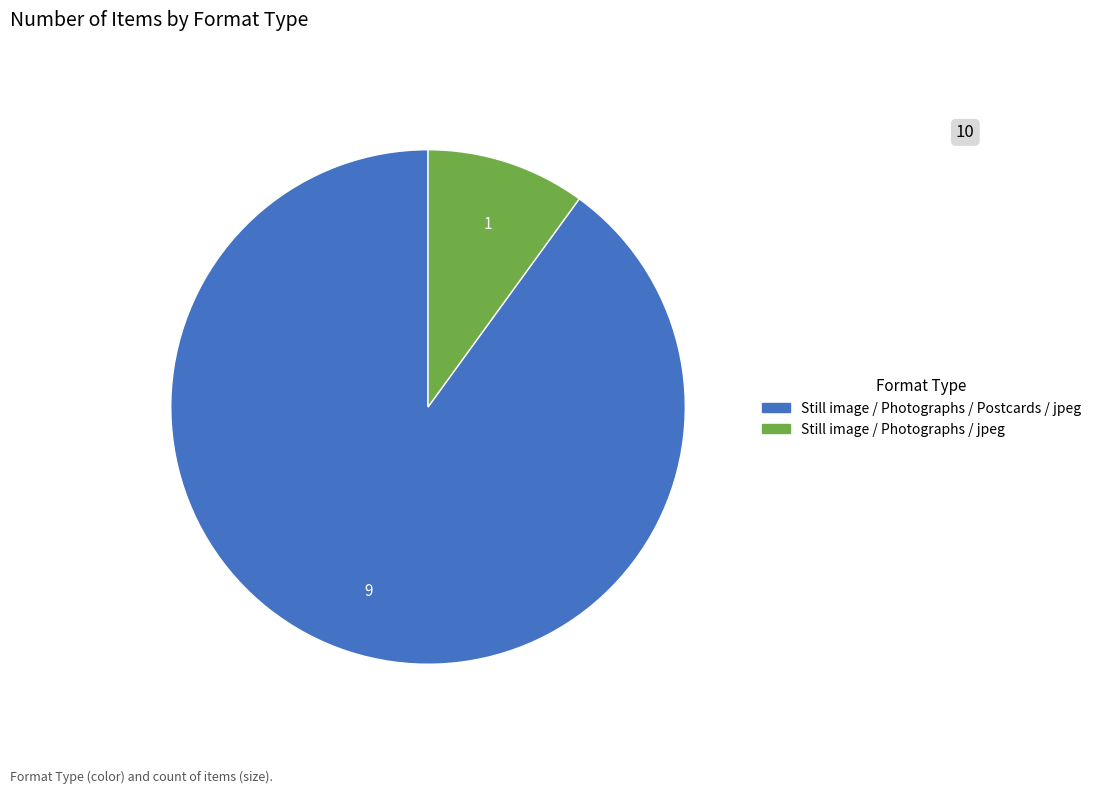

Does any single category account for the majority?

Yes